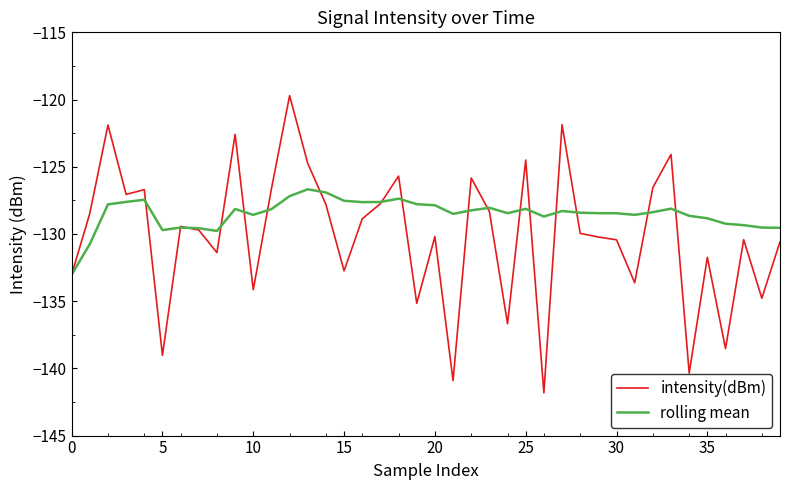

Which series has the largest range (max minus min)?

intensity(dBm)